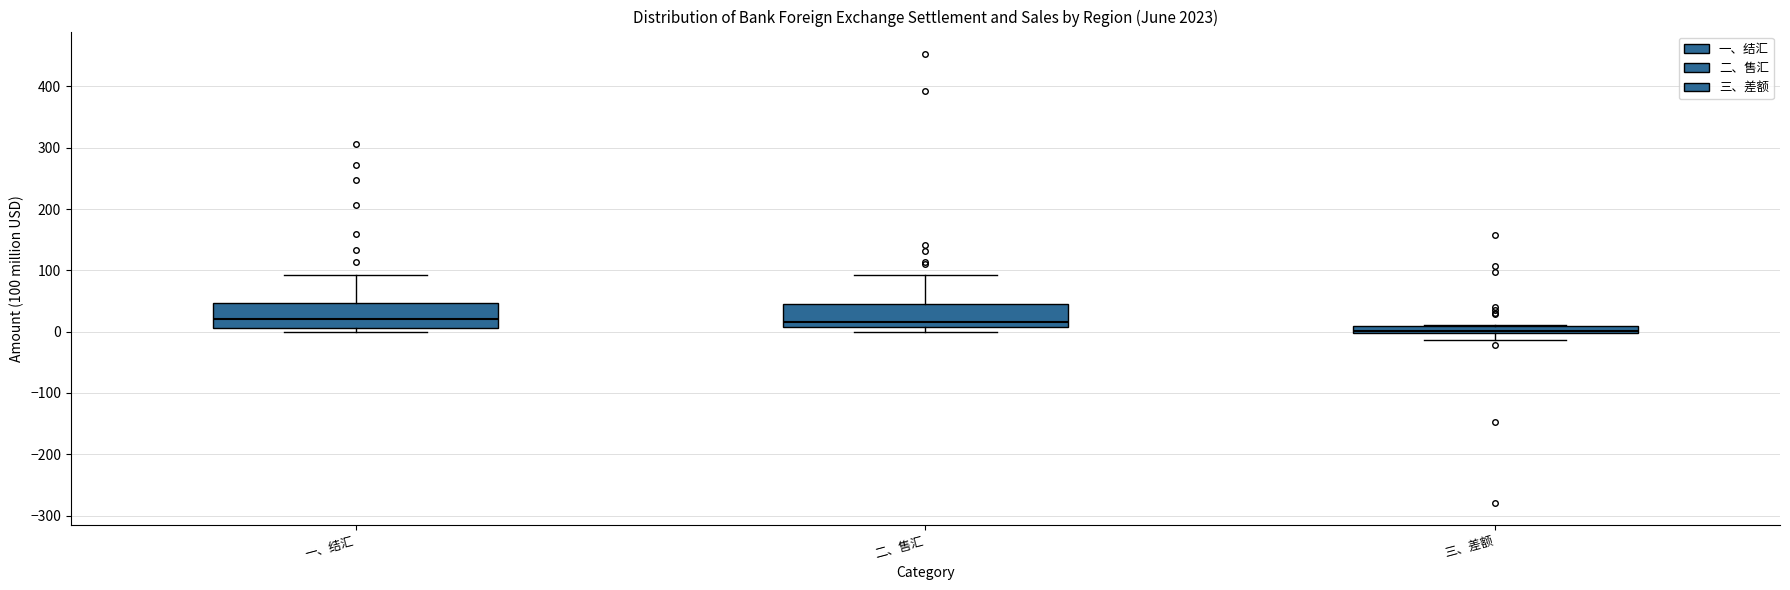

Where is the upper edge of the box for 一、结汇 on the y-axis? The values are not printed on the chart, so give them approximately, as read against the axis.

50